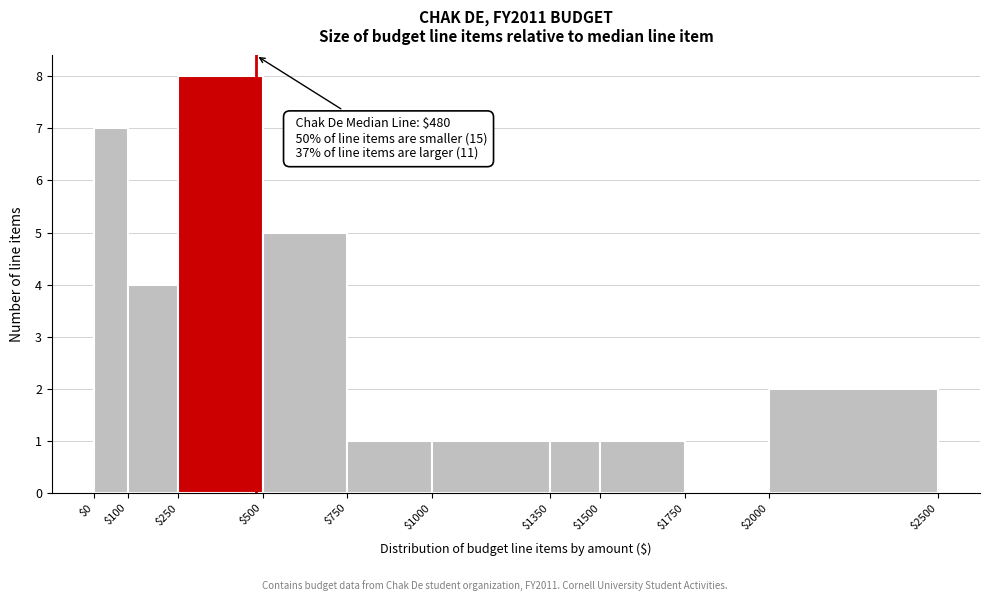

Which range on the x-axis has the tallest bar?

$250 to $500